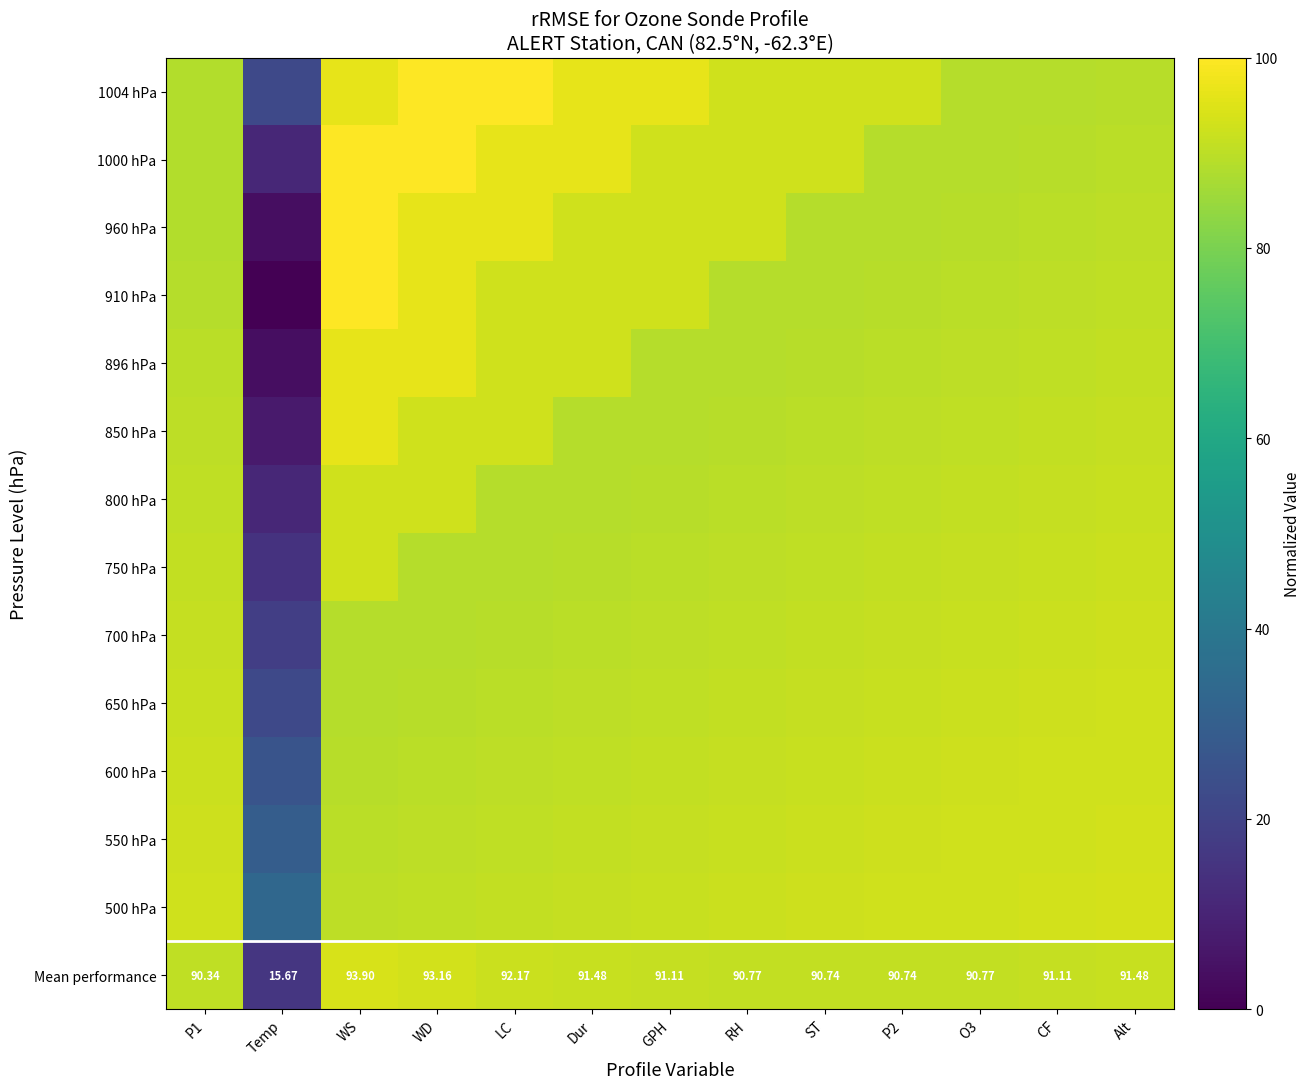

Count the number of data series in this chart.

14